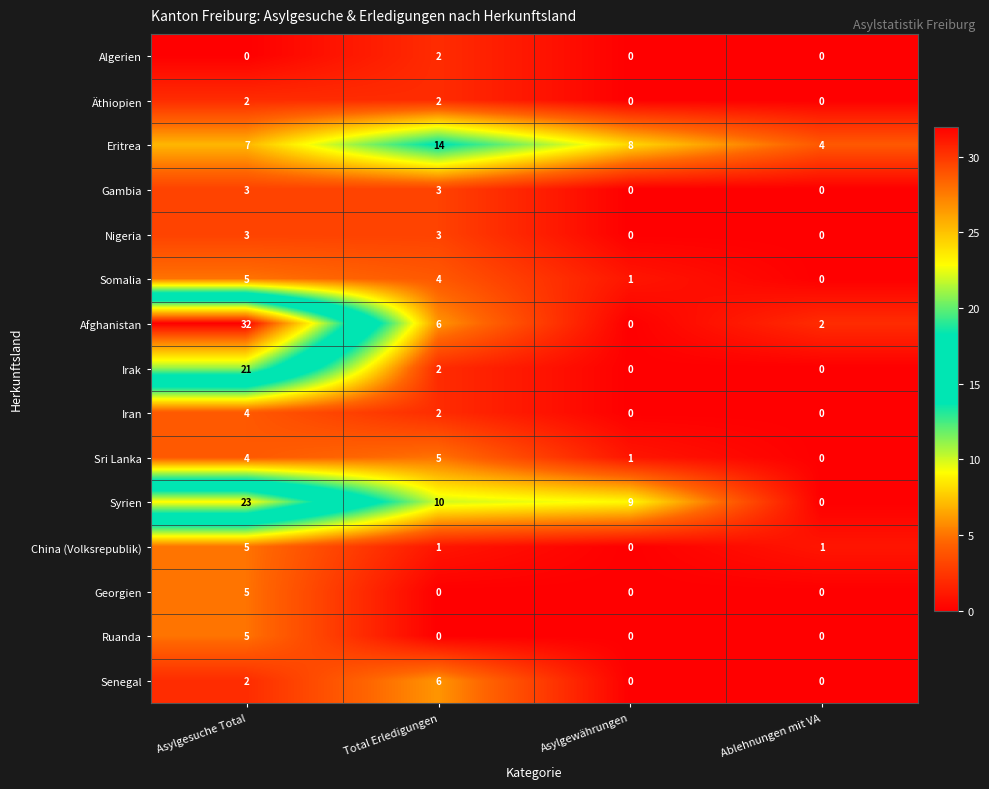

How many data points in Senegal are less than 2?

2